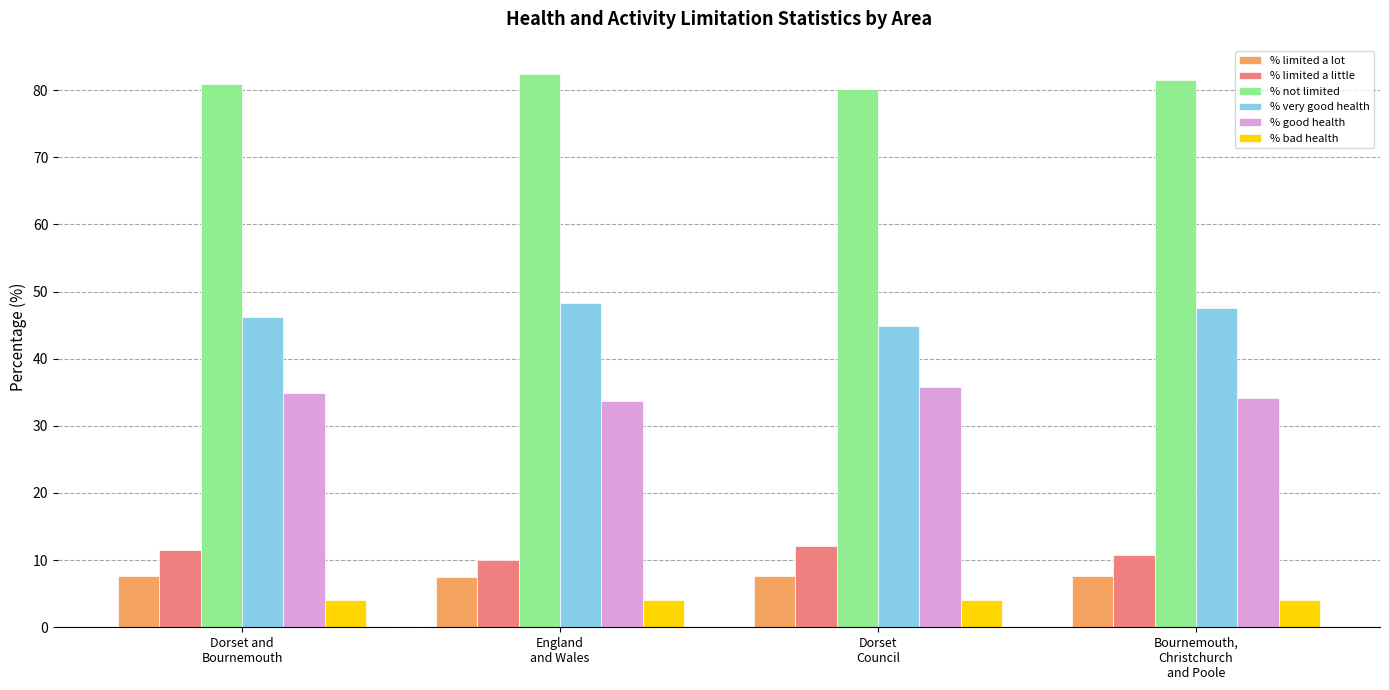

At which label is % very good health closest to 46?

Dorset and
Bournemouth